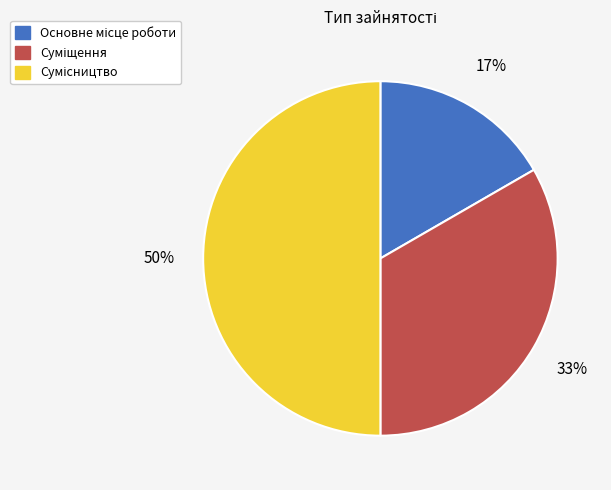

Count the number of slices in the pie.

3